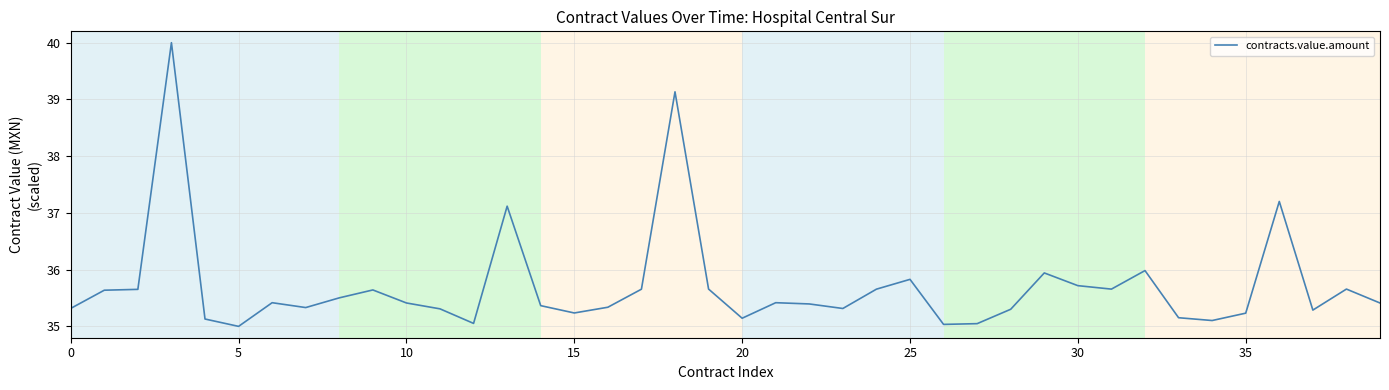

True or false: the data has more than 0 interior local peaks.

True